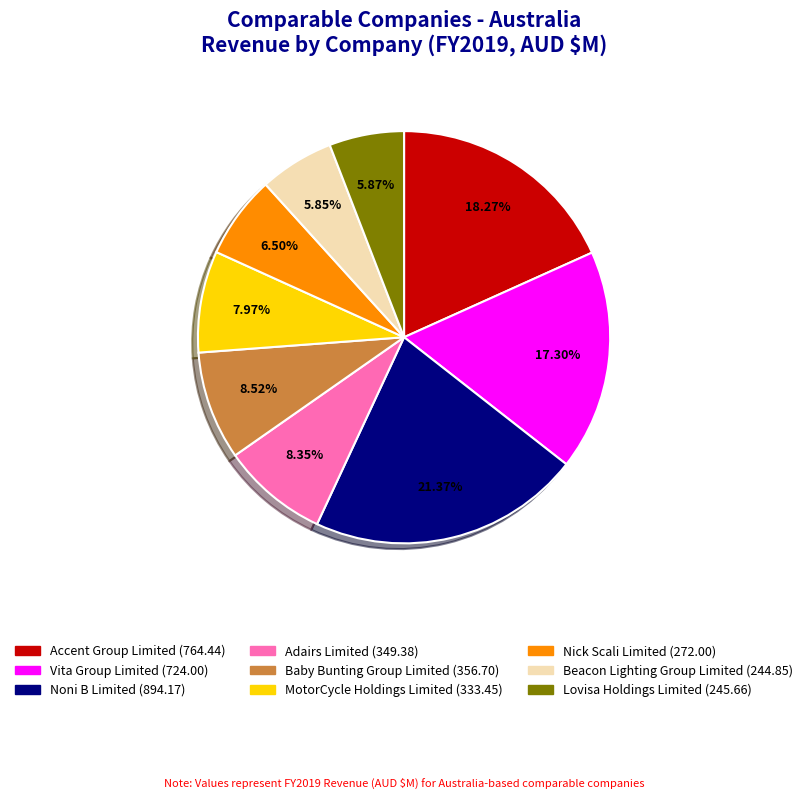

Do Adairs Limited and Noni B Limited together represent more than half of the pie?

No